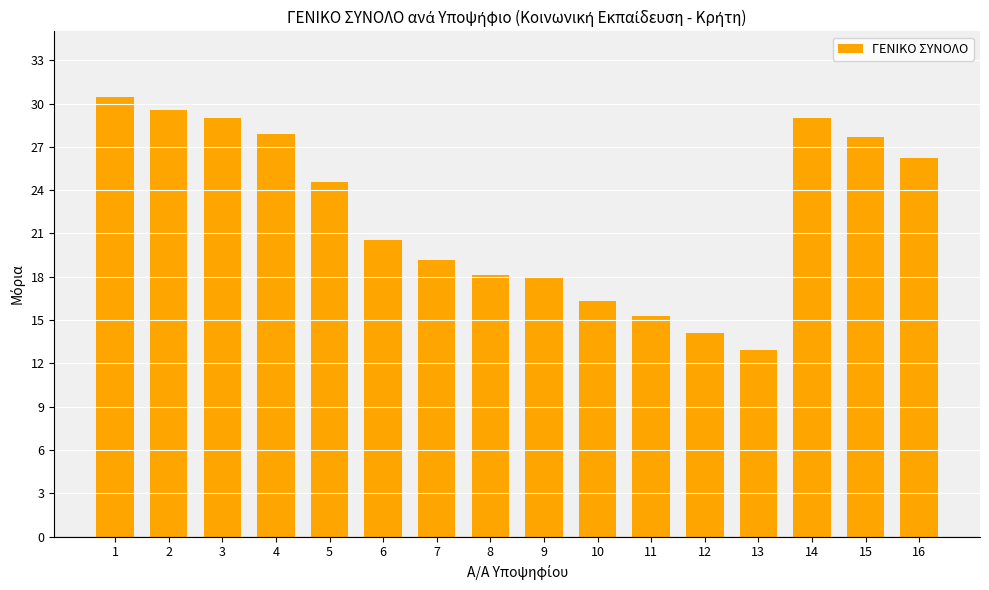

What is the value of the 8th bar from the left?

18.1